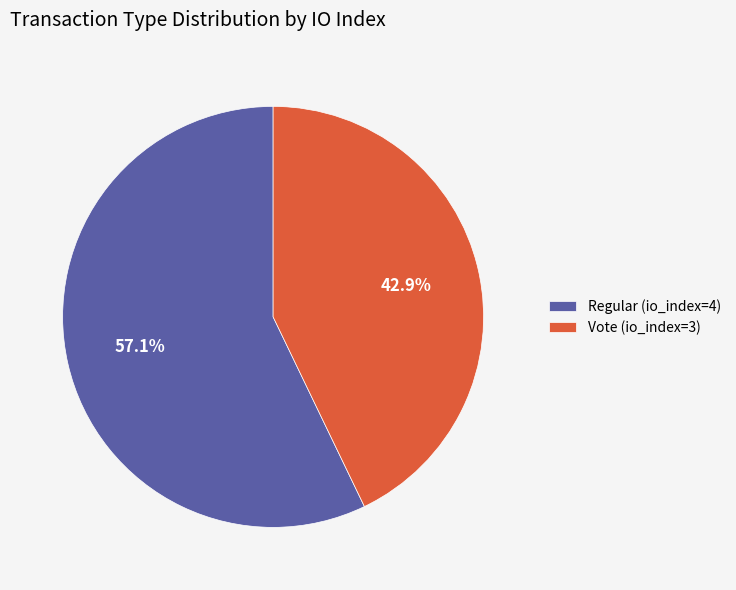

Which has a higher value, Regular (io_index=4) or Vote (io_index=3)?

Regular (io_index=4)